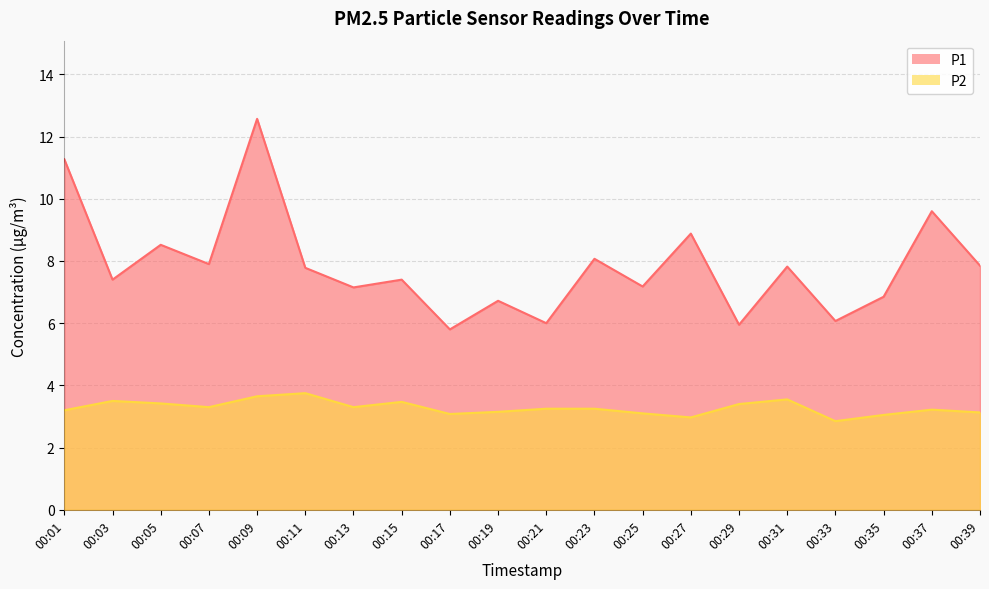

Which category has the highest value across all series?

00:09